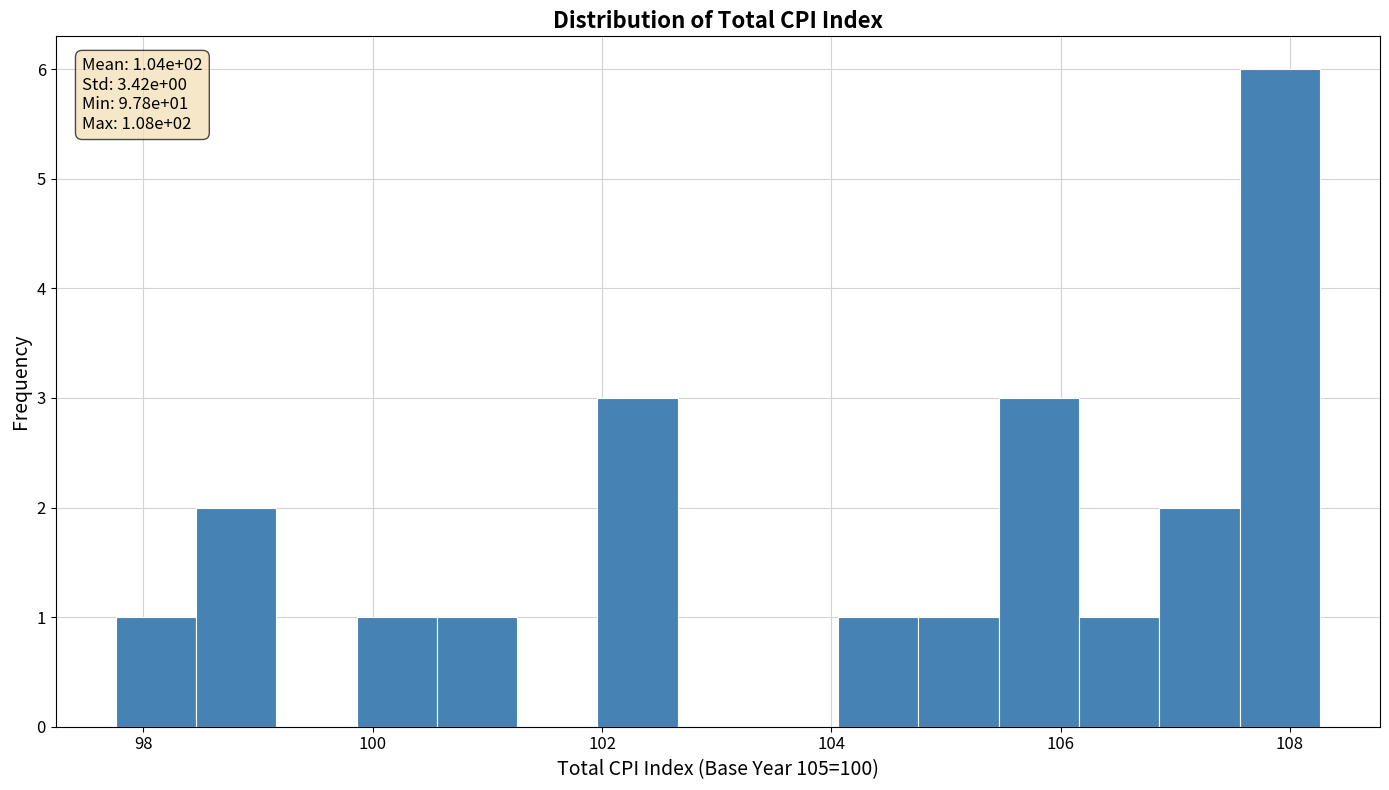

Read against the x-axis, roughly where is the centre of the tallest bar?

108.0